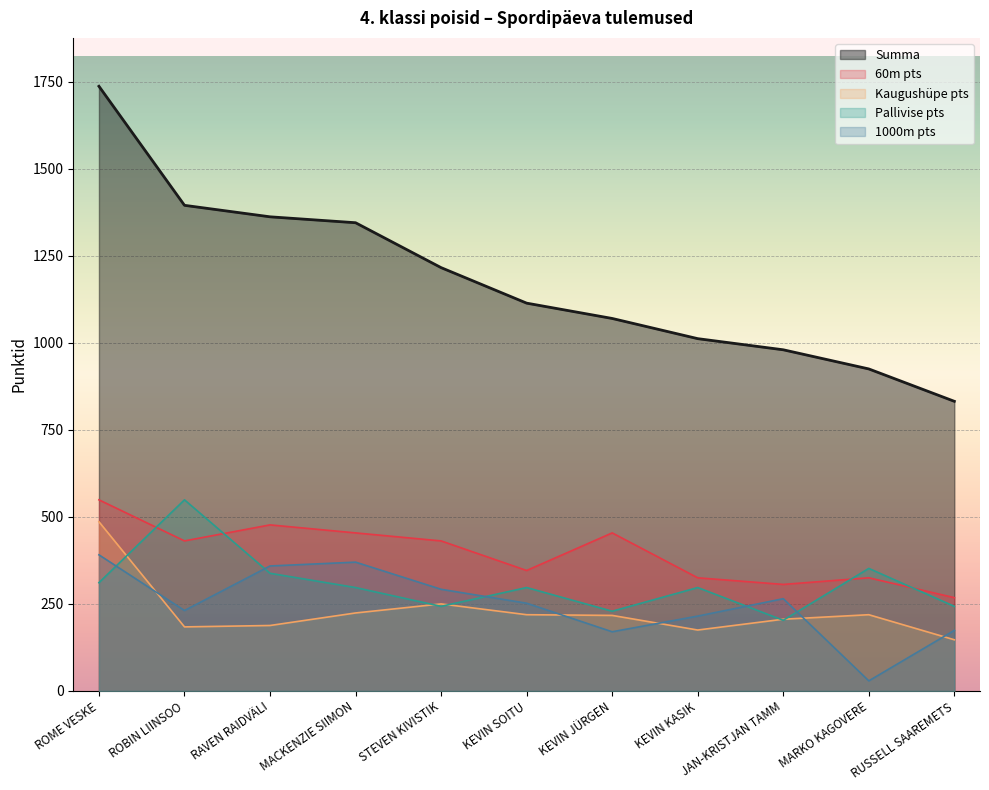

How many values in the Pallivise pts series are below 297?

4